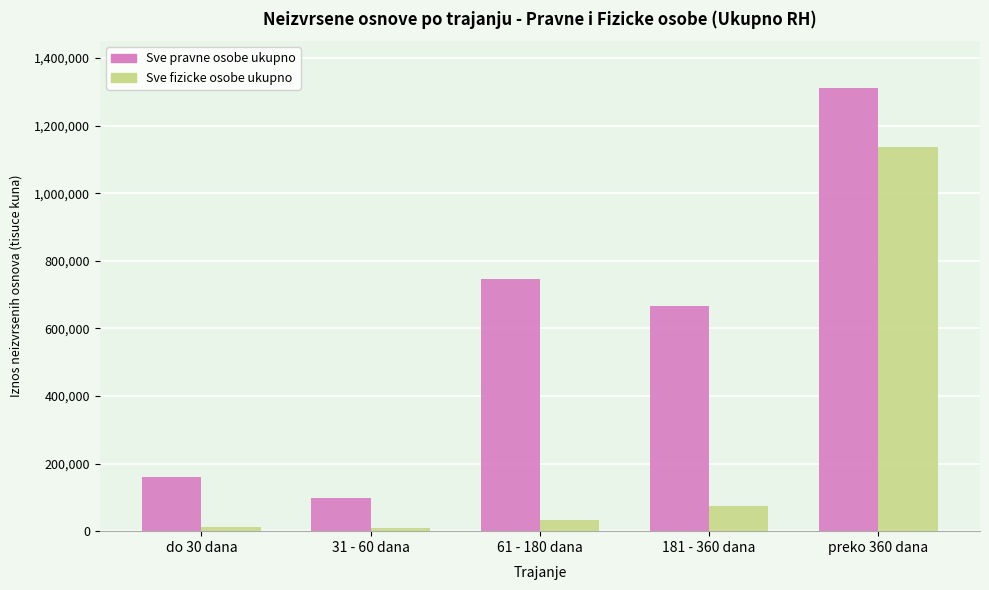

How many groups of bars are there?

5